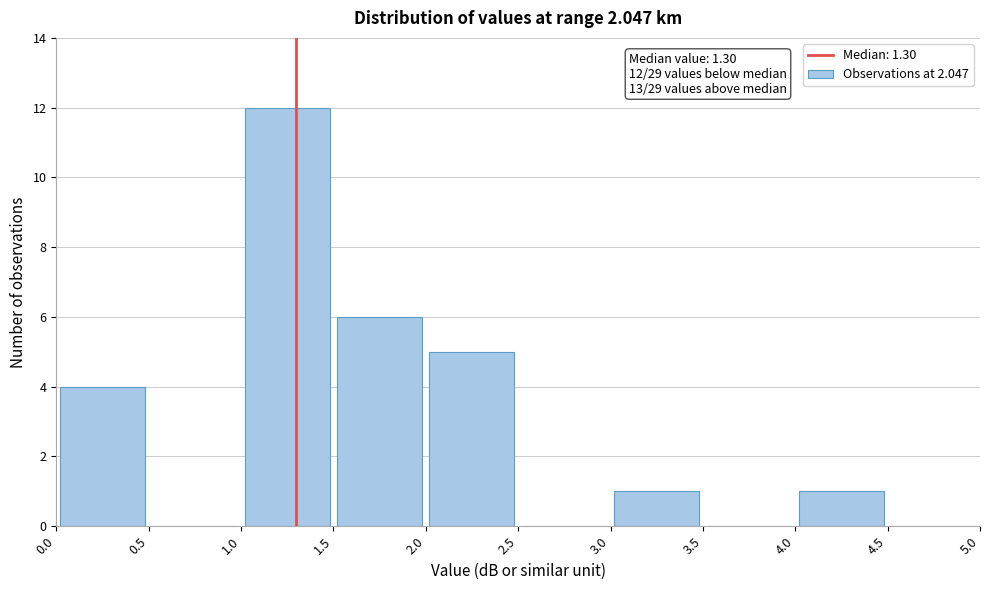

Which range on the x-axis has the tallest bar?

1.0 to 1.5